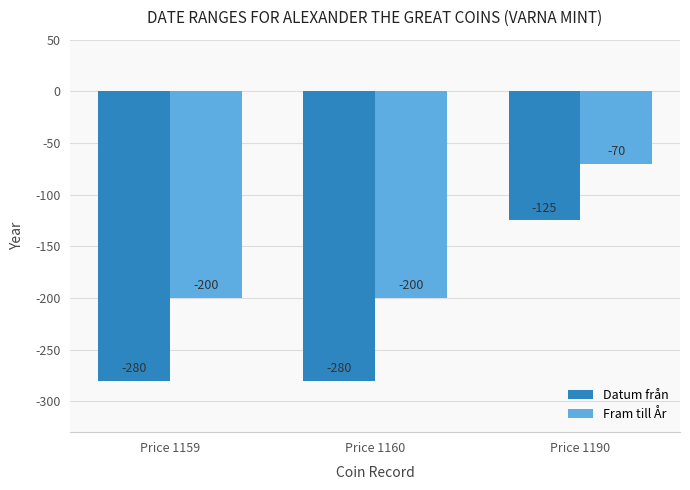

What is the lowest value of the Fram till År series?

-200